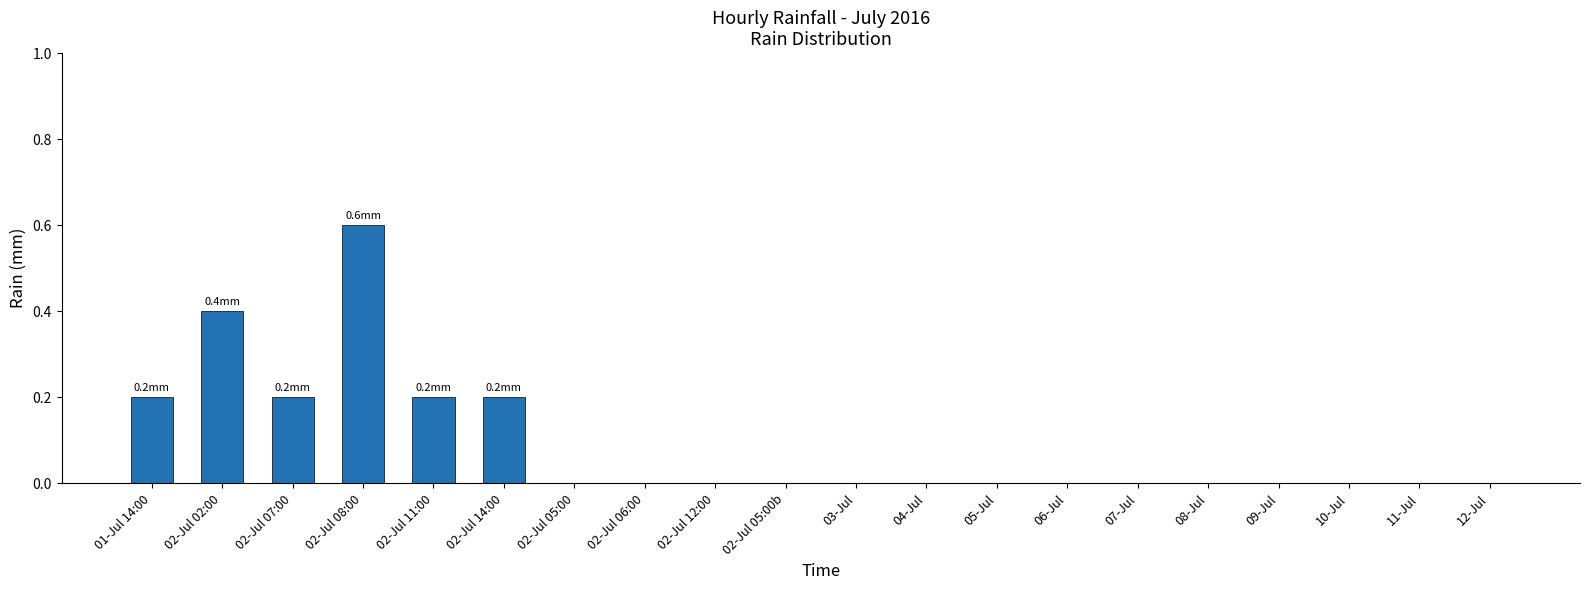

What is the sum of all values?

1.8